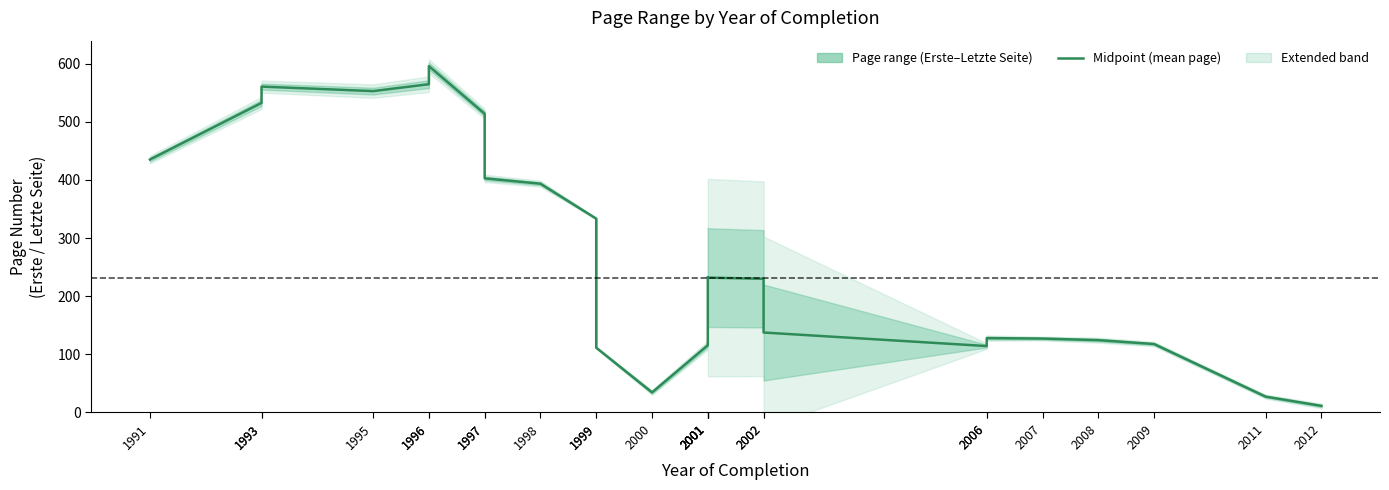

Which has a higher value, 2001 or 2008?

2008